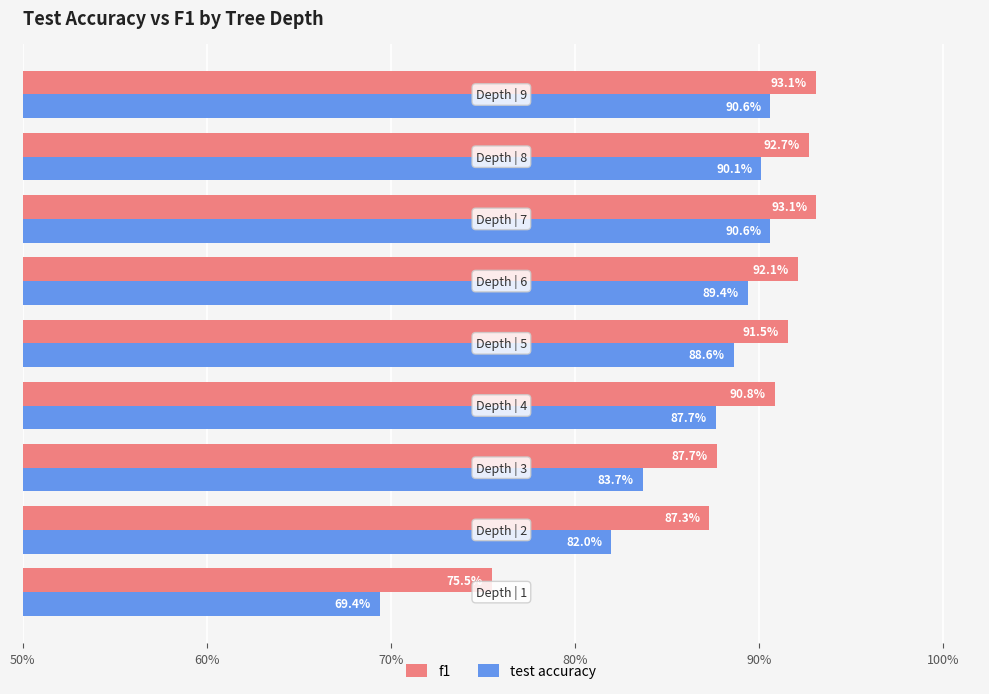

Reading right to left, list all the values displayed in this chart.

f1: 0.9	0.9	0.9	0.9	0.9	0.9	0.9	0.9	0.8
test accuracy: 0.9	0.9	0.9	0.9	0.9	0.9	0.8	0.8	0.7